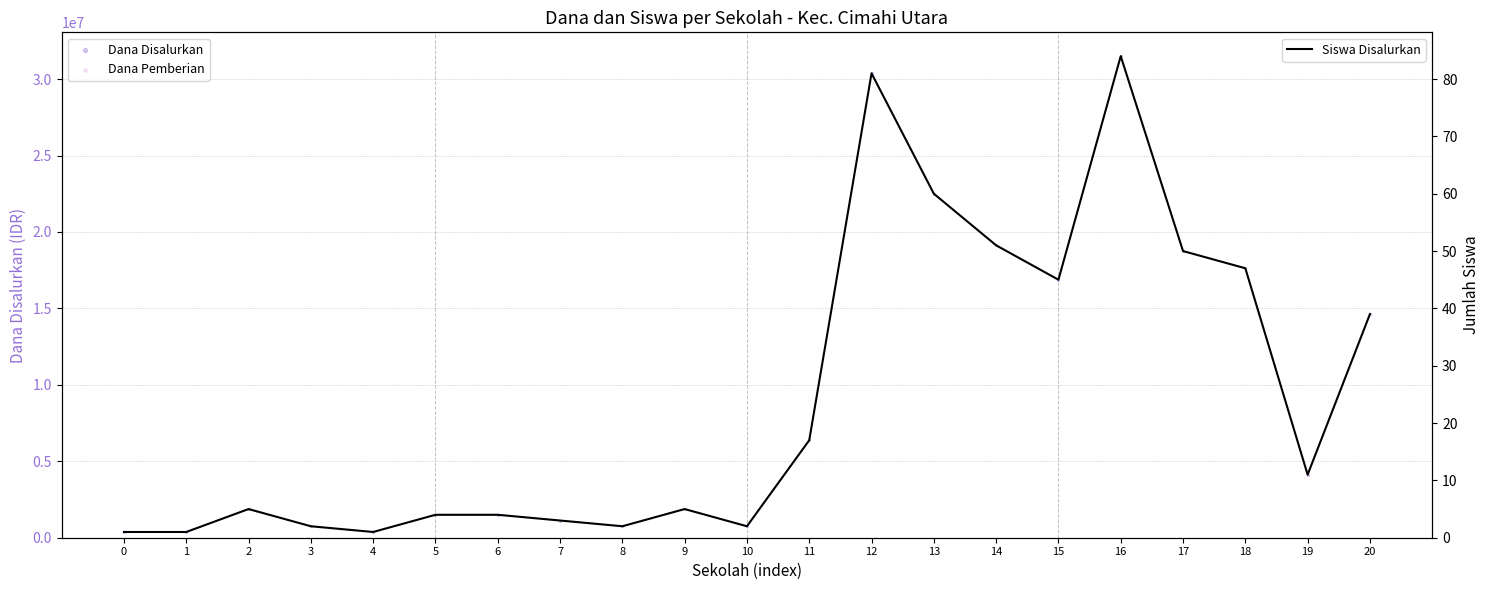

Which series has the widest spread of Y values?

Dana Disalurkan